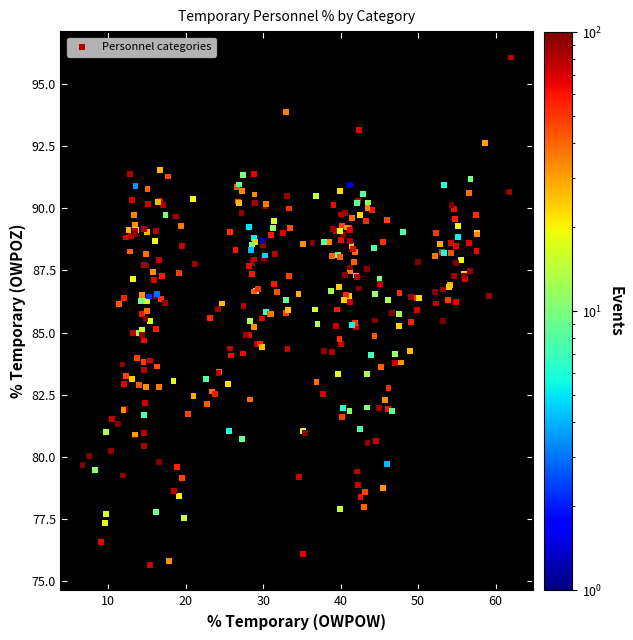

What is the range of Y values (max minus min)?

20.4